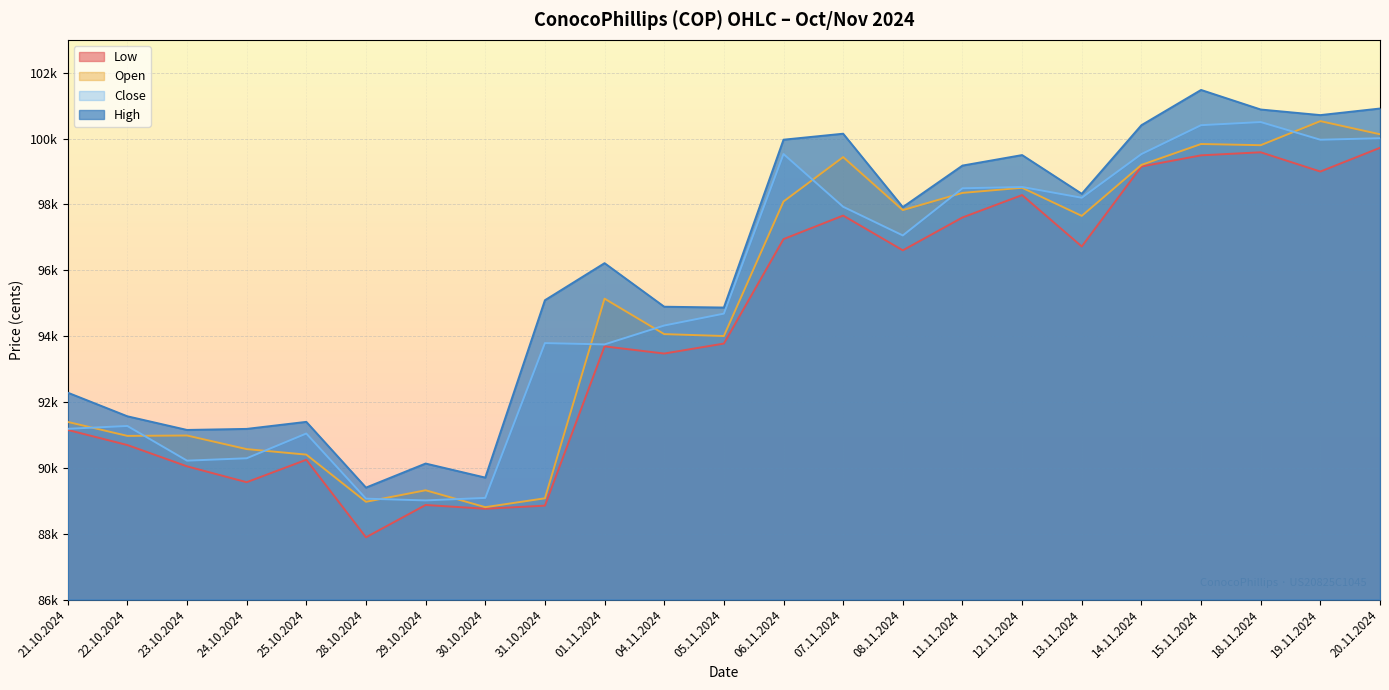

How many data points in Open are less than 95139?

11